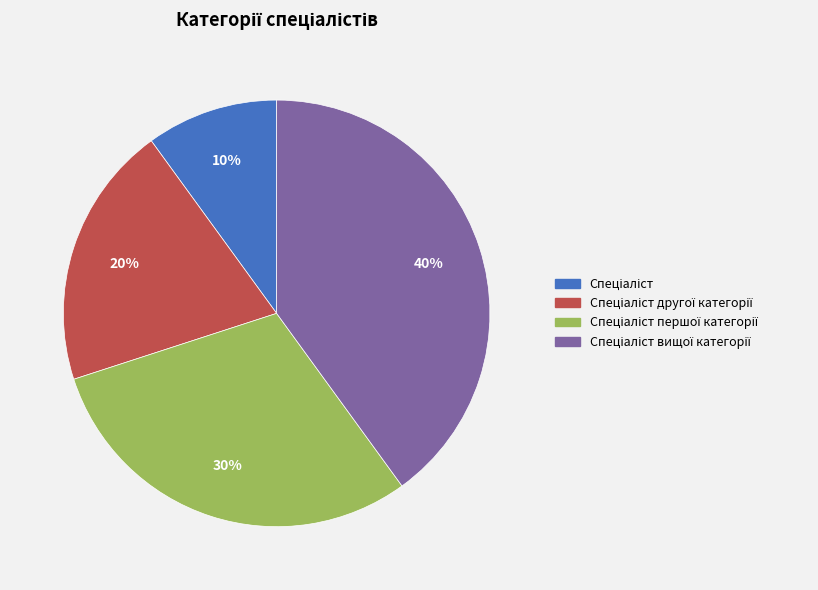

Is there a majority slice in this chart?

No